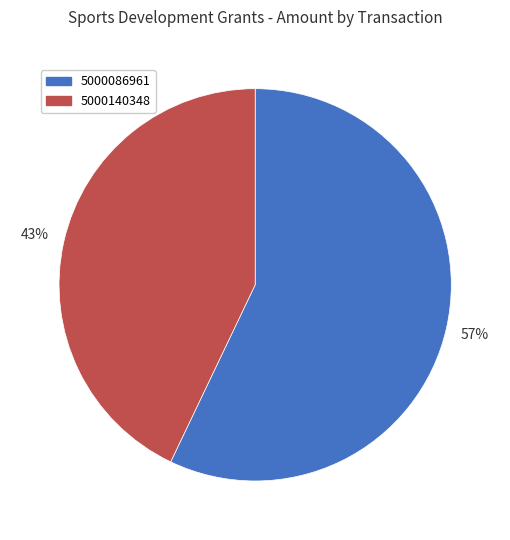

Which slice is the largest?

5000086961